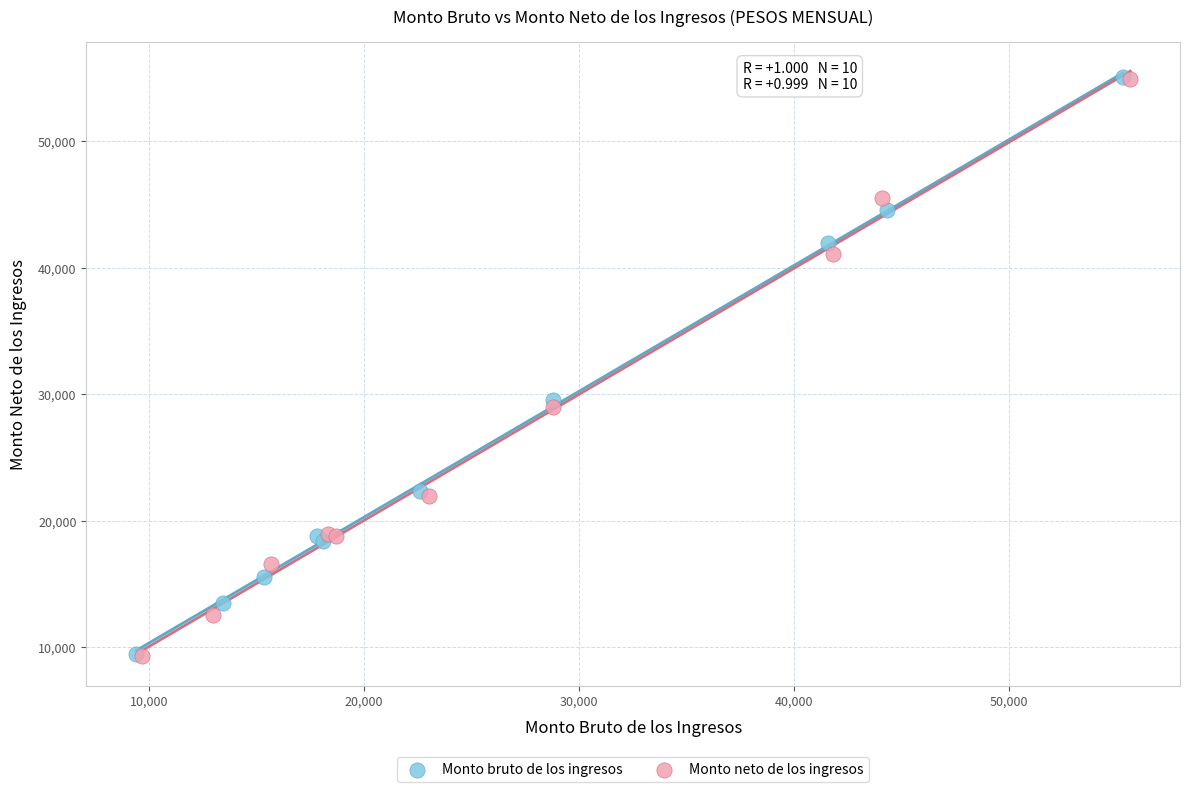

Which series has the widest spread of Y values?

Monto neto de los ingresos